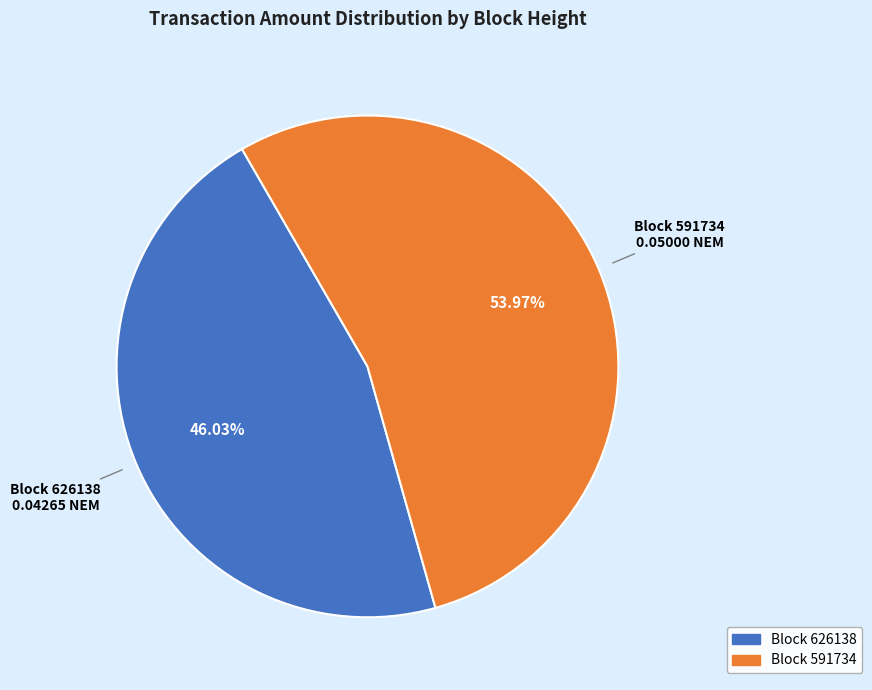

Is there a majority slice in this chart?

Yes